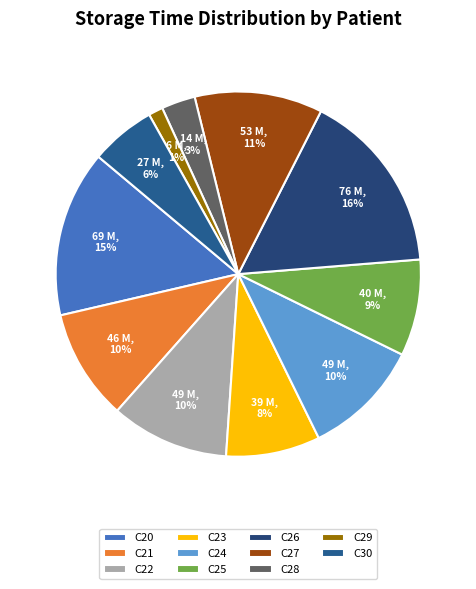

How many slices are in this pie chart?

11